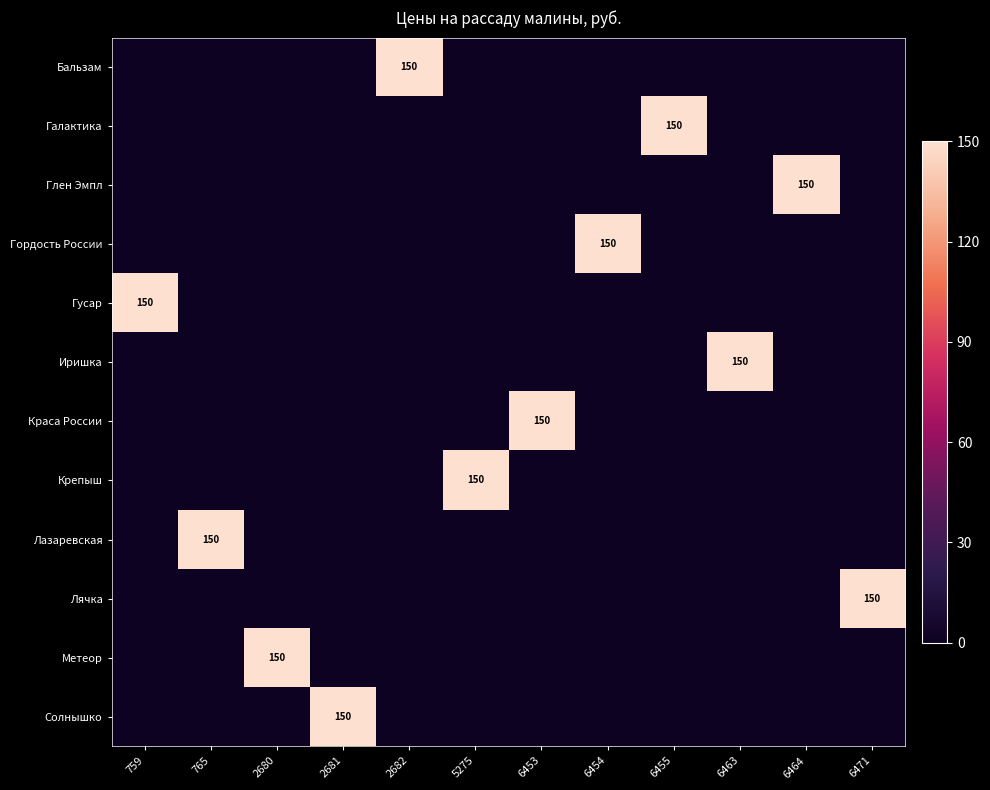

What is the total value across all series at 6454?

1